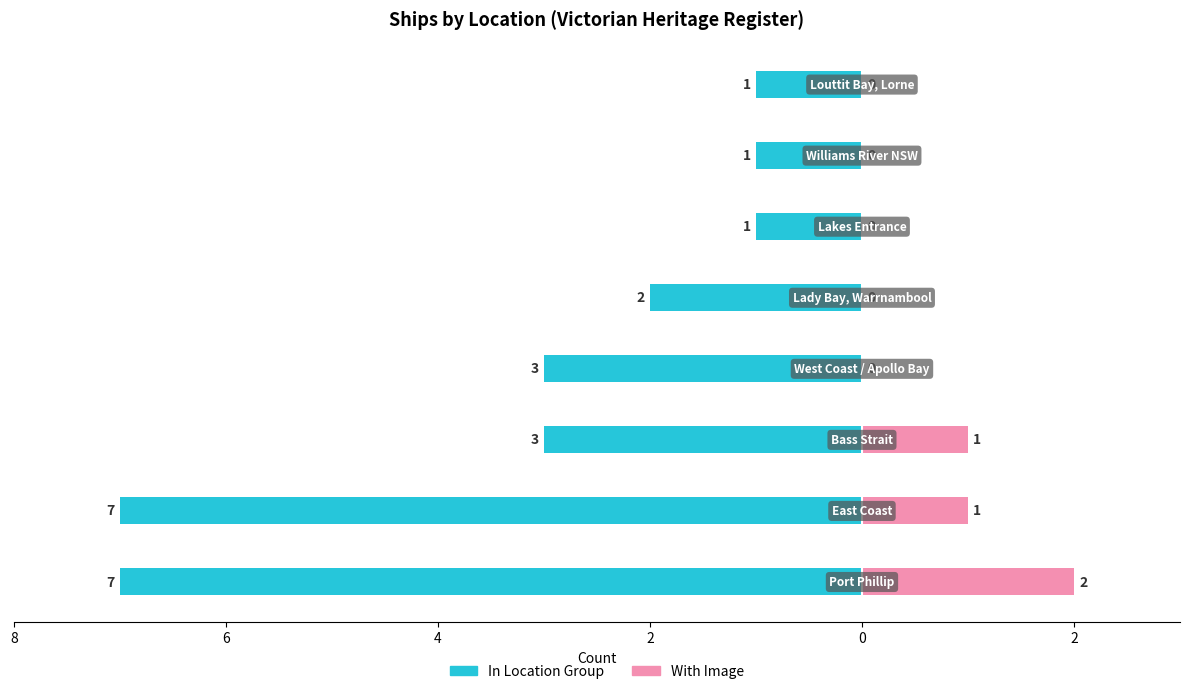

The value of In Location Group at 4 is -3. True or false?

True